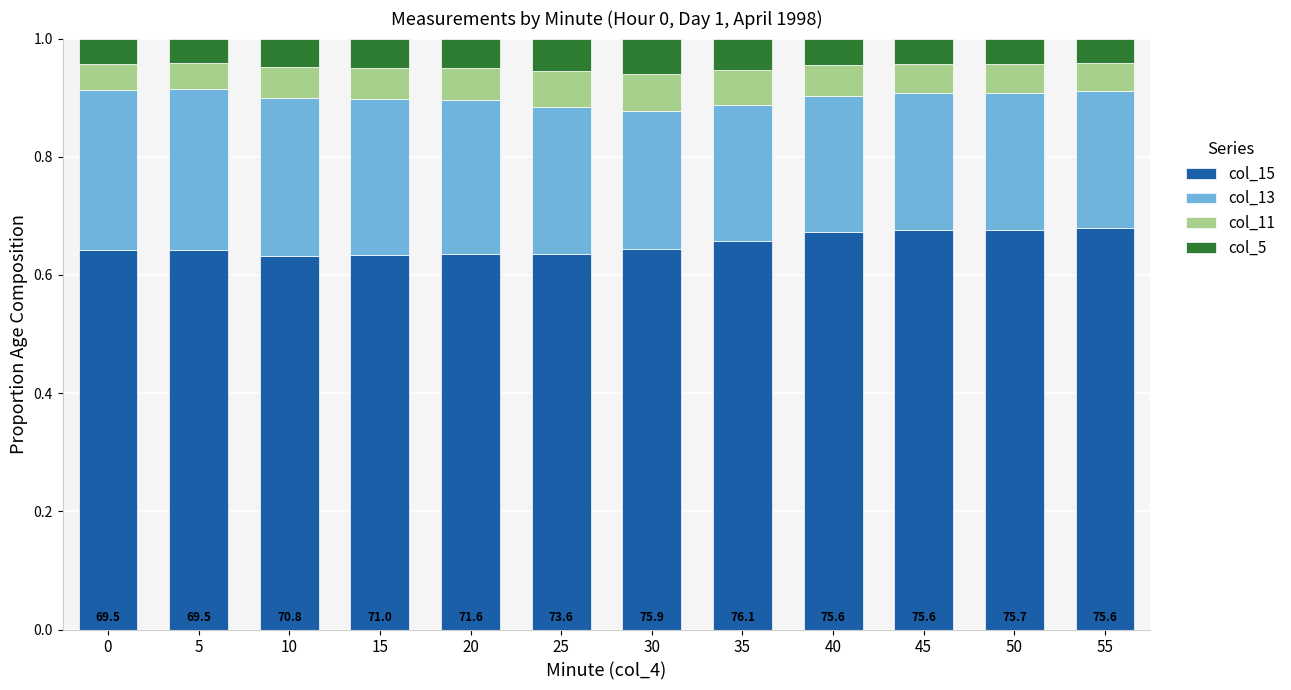

What is the total value across all series at 55?

1.0